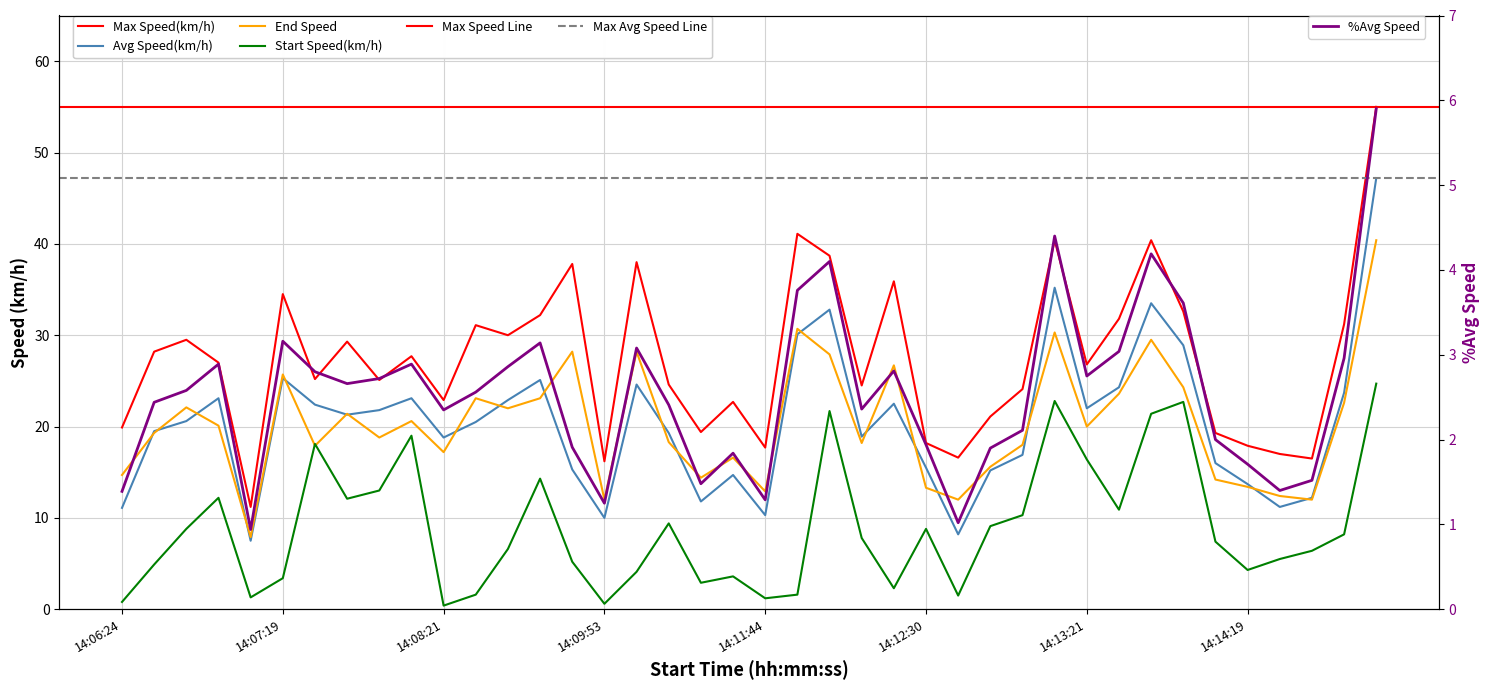

Reading right to left, transcribe all the data shown in this chart.

Max Speed(km/h): 14:15:35=55.0	14:15:29=31.2	14:15:20=16.5	14:14:31=17.0	14:14:19=17.9	14:14:12=19.3	14:13:59=32.6	14:13:40=40.4	14:13:31=31.8	14:13:21=26.8	14:13:13=40.4	14:13:04=24.1	14:12:59=21.1	14:12:51=16.6	14:12:30=18.2	14:12:20=35.9	14:12:13=24.5	14:12:05=38.7	14:11:54=41.1	14:11:44=17.7	14:11:33=22.7	14:10:36=19.4	14:10:28=24.6	14:10:11=38.0	14:09:53=16.2	14:09:32=37.8	14:09:06=32.2	14:09:00=30.0	14:08:50=31.1	14:08:21=22.9	14:07:46=27.7	14:07:42=25.1	14:07:35=29.3	14:07:30=25.2	14:07:19=34.5	14:07:14=11.2	14:06:54=27.0	14:06:41=29.5	14:06:33=28.2	14:06:24=19.9
Avg Speed(km/h): 14:15:35=47.2	14:15:29=23.7	14:15:20=12.2	14:14:31=11.2	14:14:19=13.7	14:14:12=16.0	14:13:59=28.9	14:13:40=33.5	14:13:31=24.3	14:13:21=22.0	14:13:13=35.2	14:13:04=16.9	14:12:59=15.2	14:12:51=8.2	14:12:30=15.5	14:12:20=22.5	14:12:13=18.9	14:12:05=32.8	14:11:54=30.1	14:11:44=10.3	14:11:33=14.7	14:10:36=11.8	14:10:28=19.3	14:10:11=24.6	14:09:53=10.0	14:09:32=15.3	14:09:06=25.1	14:09:00=22.9	14:08:50=20.5	14:08:21=18.8	14:07:46=23.1	14:07:42=21.8	14:07:35=21.3	14:07:30=22.4	14:07:19=25.3	14:07:14=7.5	14:06:54=23.1	14:06:41=20.6	14:06:33=19.5	14:06:24=11.1
End Speed: 14:15:35=40.4	14:15:29=22.6	14:15:20=12.0	14:14:31=12.4	14:14:19=13.4	14:14:12=14.2	14:13:59=24.3	14:13:40=29.5	14:13:31=23.6	14:13:21=20.0	14:13:13=30.3	14:13:04=18.0	14:12:59=15.6	14:12:51=12.0	14:12:30=13.3	14:12:20=26.7	14:12:13=18.2	14:12:05=27.9	14:11:54=30.7	14:11:44=12.9	14:11:33=16.6	14:10:36=14.4	14:10:28=18.3	14:10:11=28.2	14:09:53=12.0	14:09:32=28.2	14:09:06=23.1	14:09:00=22.0	14:08:50=23.1	14:08:21=17.2	14:07:46=20.6	14:07:42=18.8	14:07:35=21.4	14:07:30=17.9	14:07:19=25.7	14:07:14=7.9	14:06:54=20.1	14:06:41=22.1	14:06:33=19.3	14:06:24=14.7
Start Speed(km/h): 14:15:35=24.7	14:15:29=8.2	14:15:20=6.4	14:14:31=5.5	14:14:19=4.3	14:14:12=7.4	14:13:59=22.7	14:13:40=21.4	14:13:31=10.9	14:13:21=16.4	14:13:13=22.8	14:13:04=10.3	14:12:59=9.1	14:12:51=1.5	14:12:30=8.8	14:12:20=2.3	14:12:13=7.8	14:12:05=21.7	14:11:54=1.6	14:11:44=1.2	14:11:33=3.6	14:10:36=2.9	14:10:28=9.4	14:10:11=4.1	14:09:53=0.6	14:09:32=5.2	14:09:06=14.3	14:09:00=6.6	14:08:50=1.6	14:08:21=0.4	14:07:46=19.0	14:07:42=13.0	14:07:35=12.1	14:07:30=18.1	14:07:19=3.4	14:07:14=1.3	14:06:54=12.2	14:06:41=8.8	14:06:33=4.9	14:06:24=0.8
%Avg Speed: 14:15:35=5.9	14:15:29=3.0	14:15:20=1.5	14:14:31=1.4	14:14:19=1.7	14:14:12=2.0	14:13:59=3.6	14:13:40=4.2	14:13:31=3.0	14:13:21=2.8	14:13:13=4.4	14:13:04=2.1	14:12:59=1.9	14:12:51=1.0	14:12:30=1.9	14:12:20=2.8	14:12:13=2.4	14:12:05=4.1	14:11:54=3.8	14:11:44=1.3	14:11:33=1.8	14:10:36=1.5	14:10:28=2.4	14:10:11=3.1	14:09:53=1.2	14:09:32=1.9	14:09:06=3.1	14:09:00=2.9	14:08:50=2.6	14:08:21=2.4	14:07:46=2.9	14:07:42=2.7	14:07:35=2.7	14:07:30=2.8	14:07:19=3.2	14:07:14=0.9	14:06:54=2.9	14:06:41=2.6	14:06:33=2.4	14:06:24=1.4